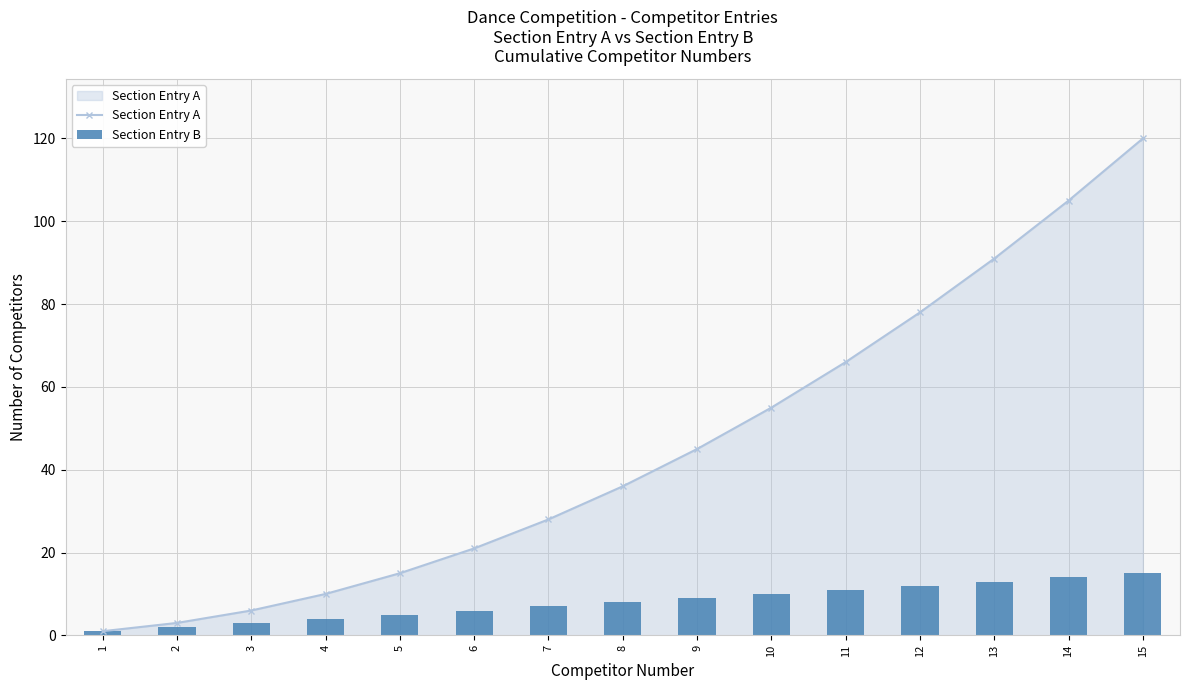

Which series has the largest total across all categories?

Section Entry A